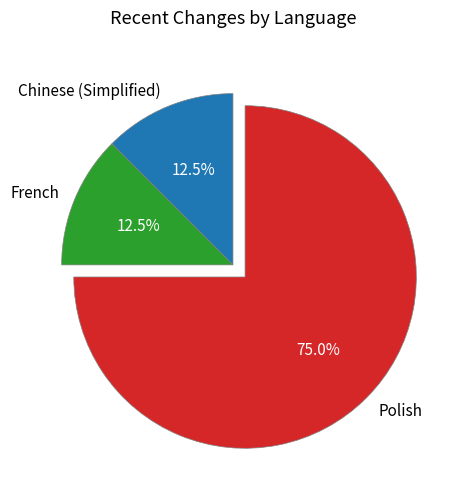

Does any single category account for the majority?

Yes